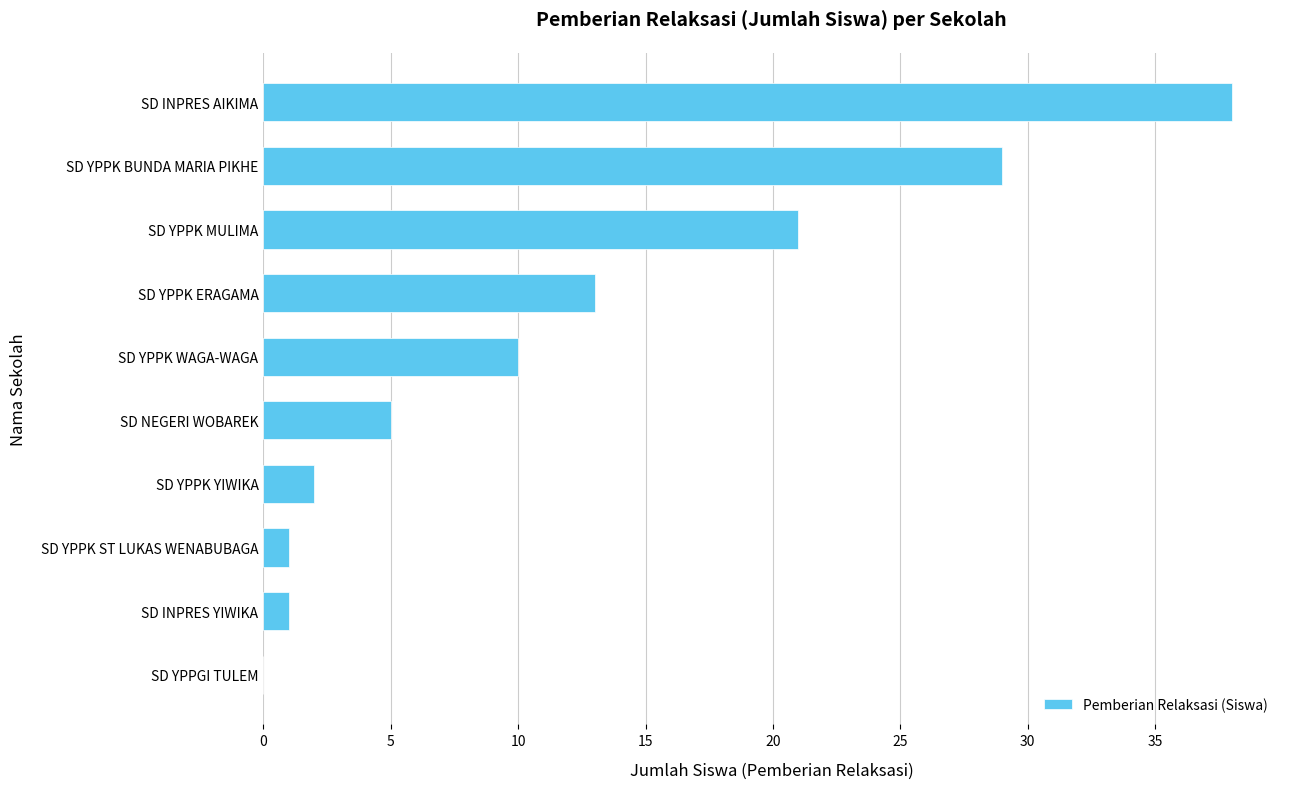

What is the sum of all values?

120